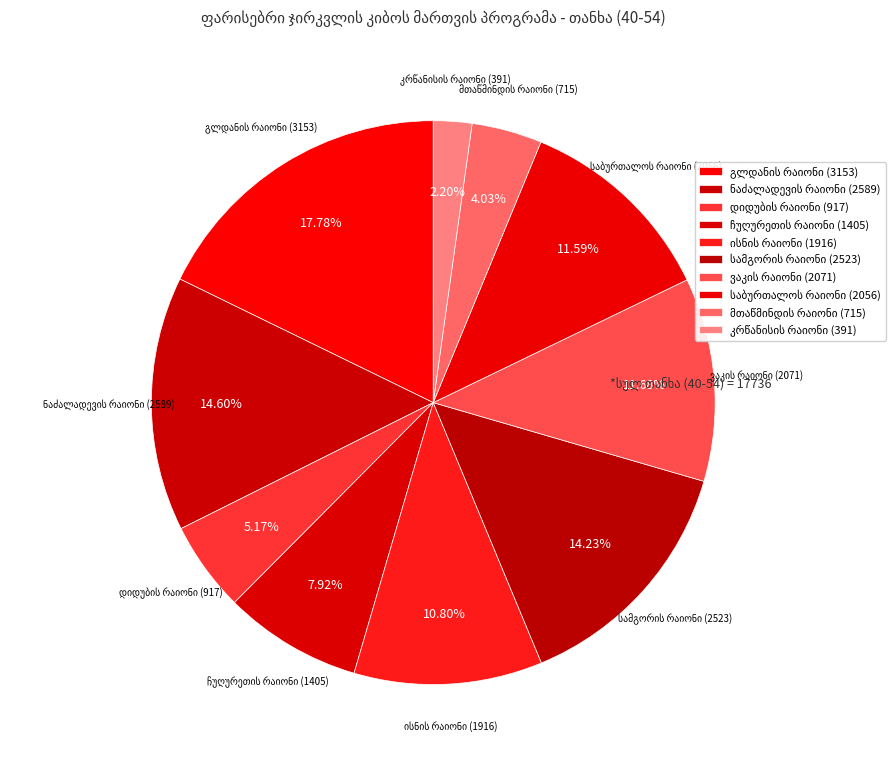

Is the sum of კრწანისის რაიონი and ისნის რაიონი greater than half?

No